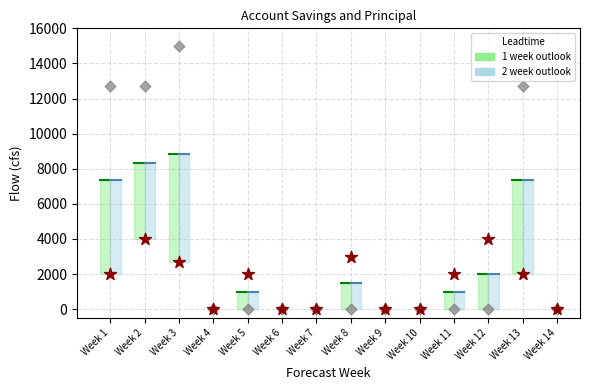

What are all the series names shown in the legend?

1 week outlook, 2 week outlook